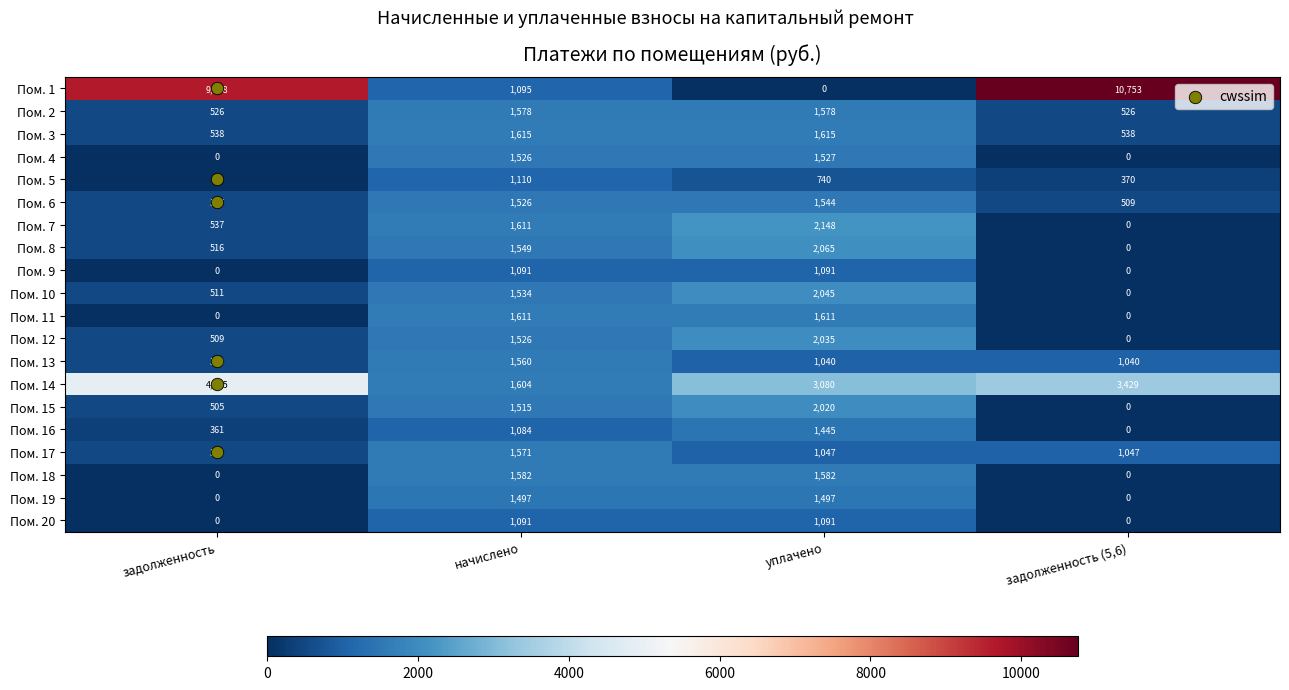

Between задолженность and задолженность (5,6), which series saw the biggest shift?

Пом. 14